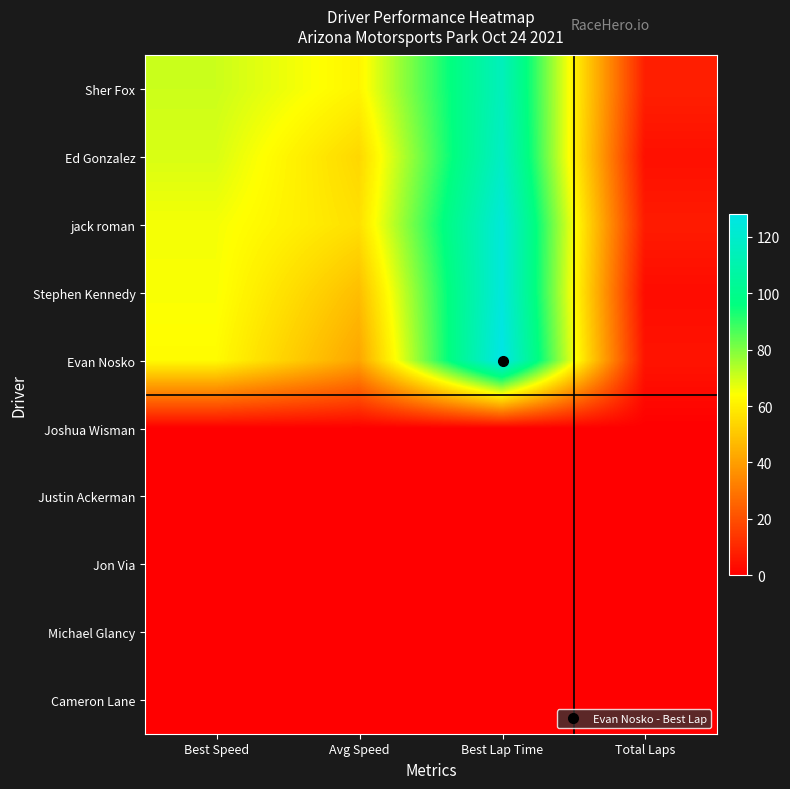

How many categories are shown in the chart?

4